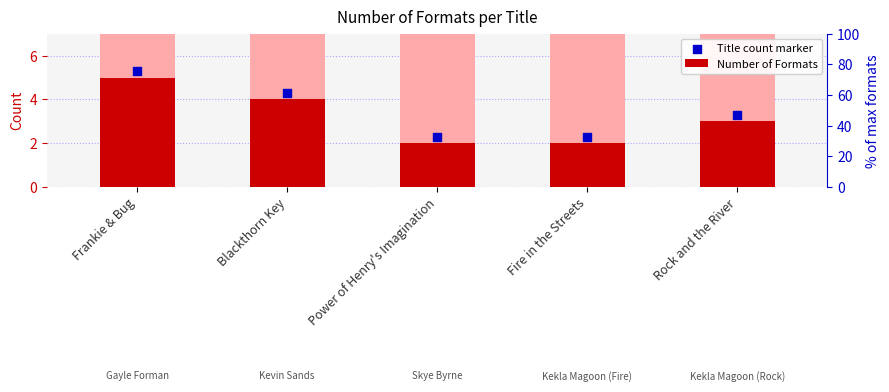

Which series reaches the maximum Y coordinate?

Title count marker